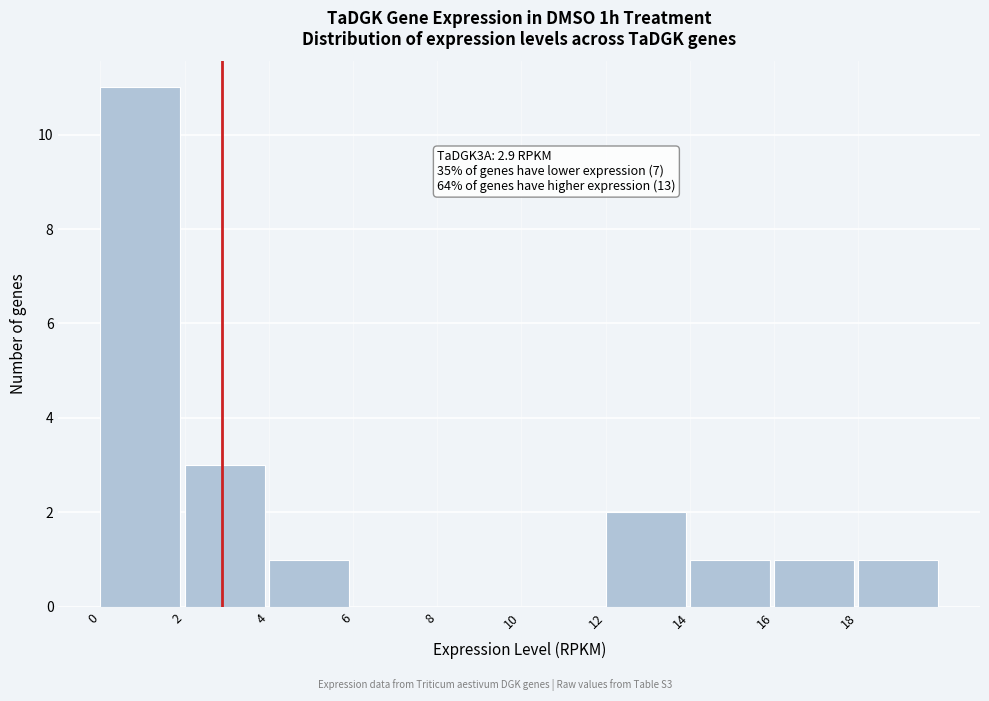

Over which range of the x-axis is the bar tallest?

0 to 2